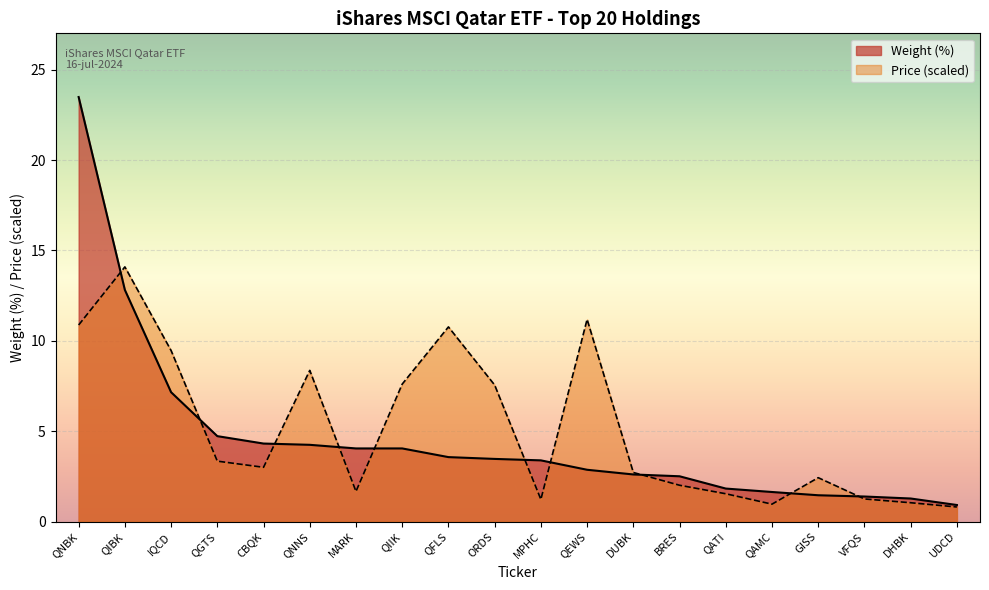

Which series has the largest total across all categories?

Price